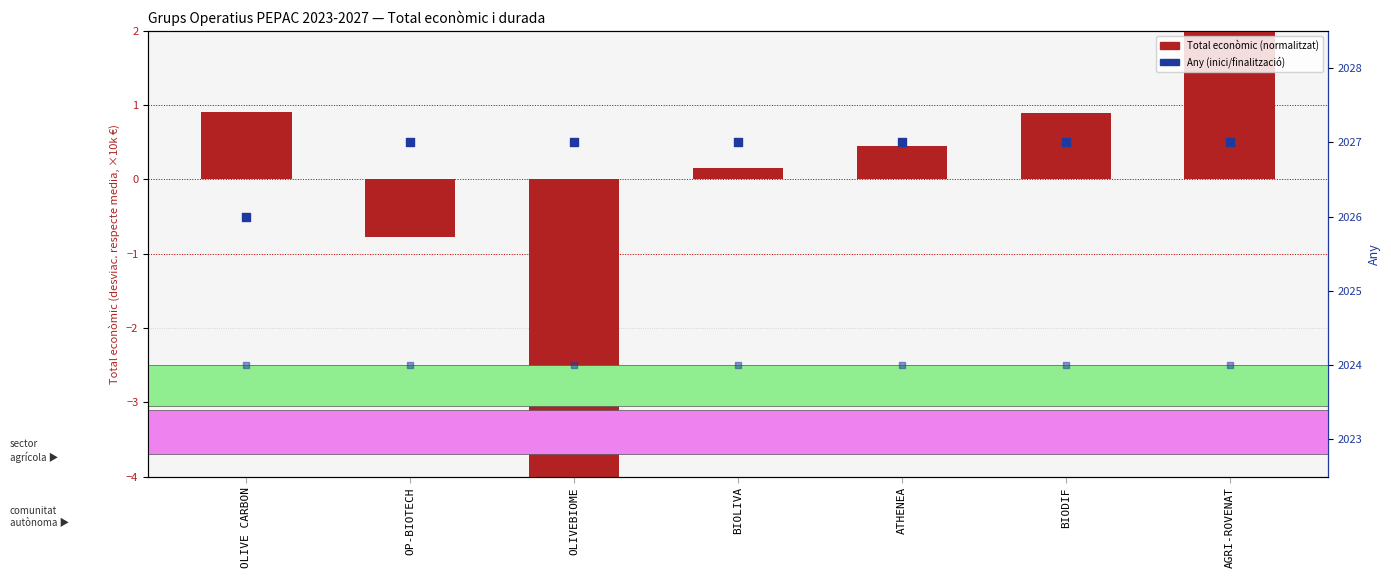

Is the value of Any d'inici at OLIVE CARBON greater than the value of Any de finalització at BIODIF?

No